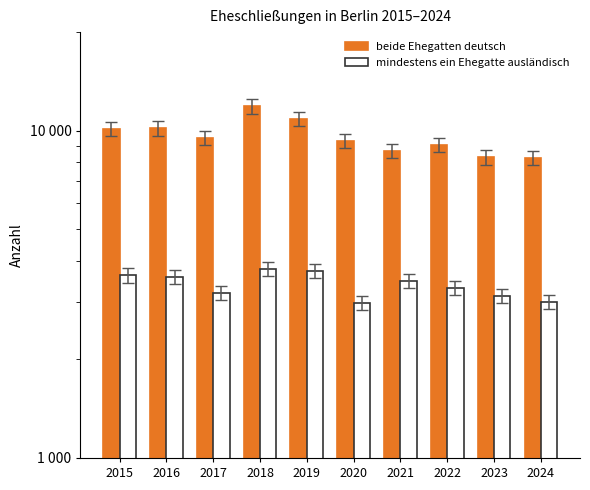

Reading left to right, extract all data points from this chart.

beide Ehegatten deutsch: 10147	10166	9499	11869	10874	9303	8691	9027	8295	8239
mindestens ein Ehegatte ausländisch: 3612	3582	3187	3791	3728	2985	3472	3314	3134	3004